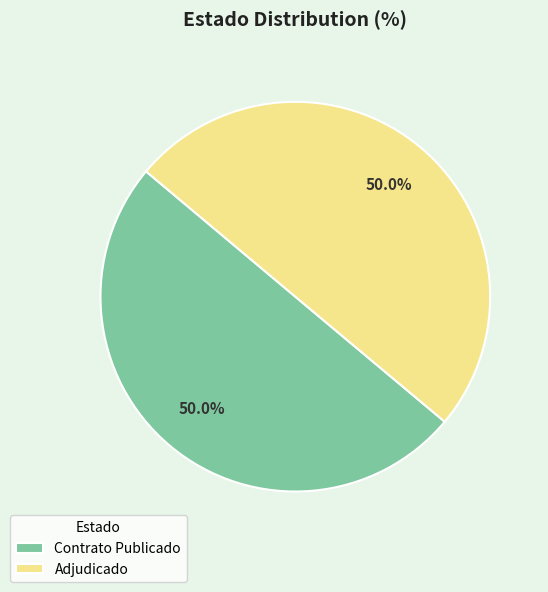

How many slices are in this pie chart?

2